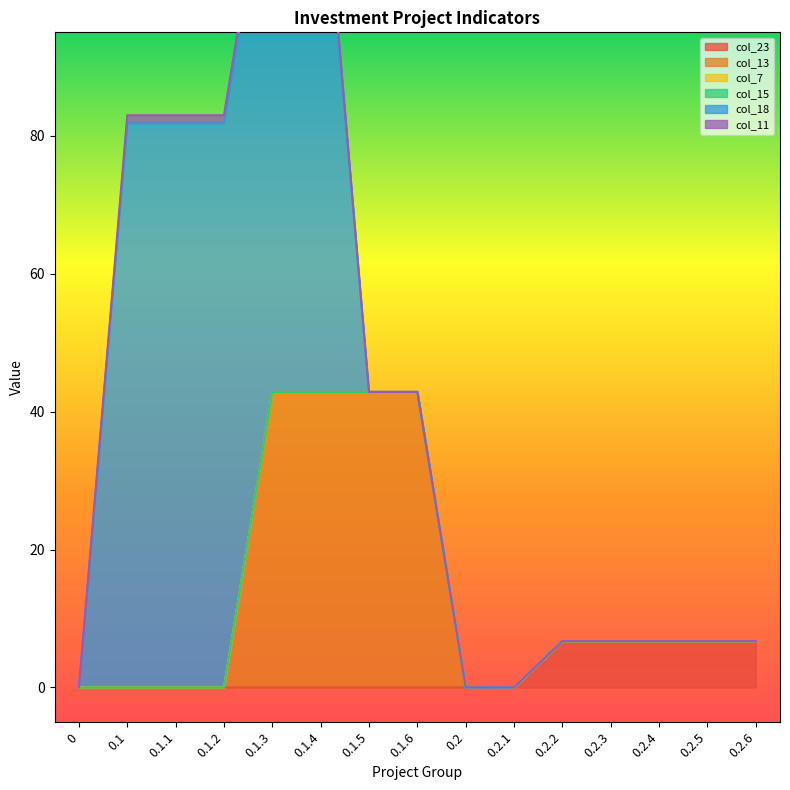

What are all the series names shown in the legend?

col_23, col_13, col_7, col_15, col_18, col_11